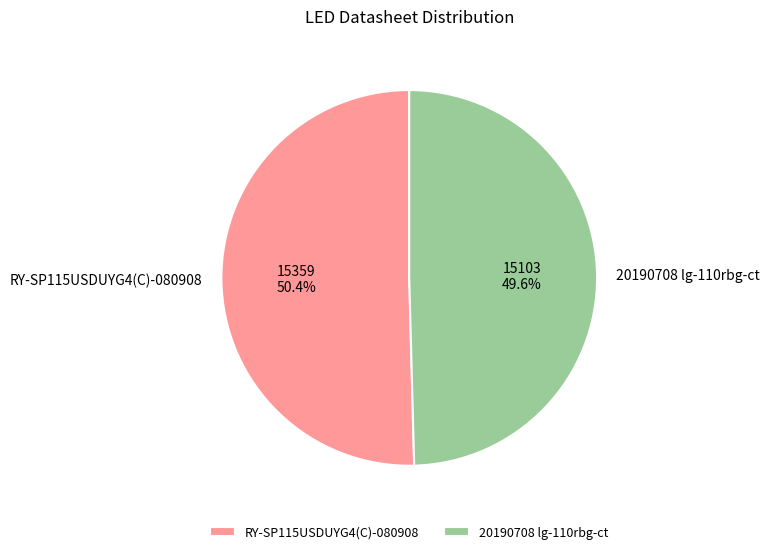

Combined, what portion of the pie is RY-SP115USDUYG4(C)-080908 and 20190708 lg-110rbg-ct?

100.0%